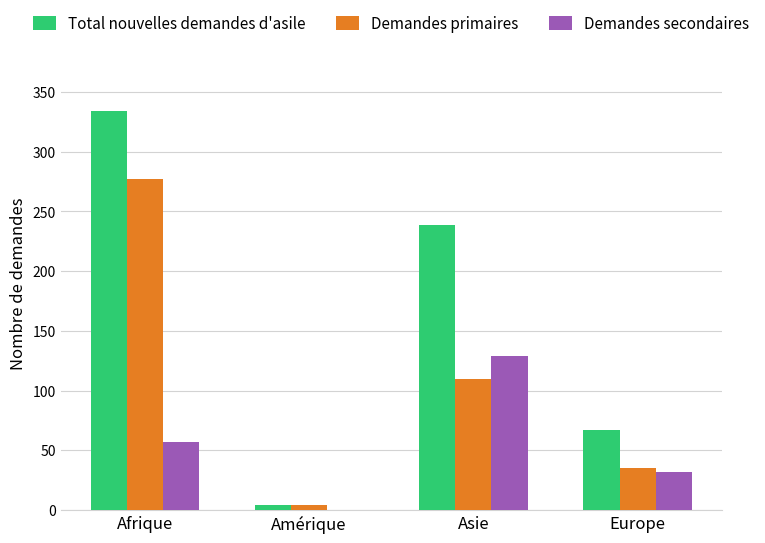

What is the greatest value displayed?

334